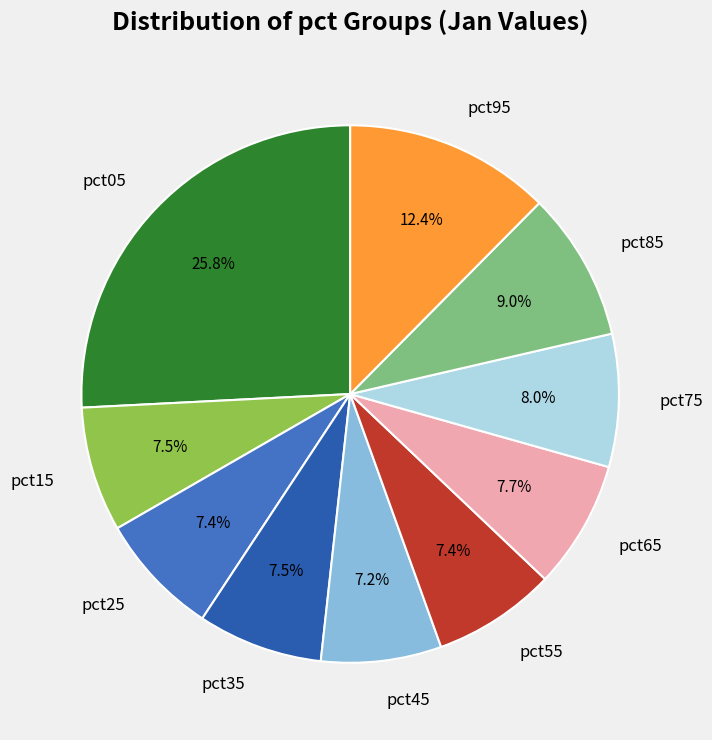

To the nearest percent, what is the difference between the pct75 and pct05 slice percentages?

18%